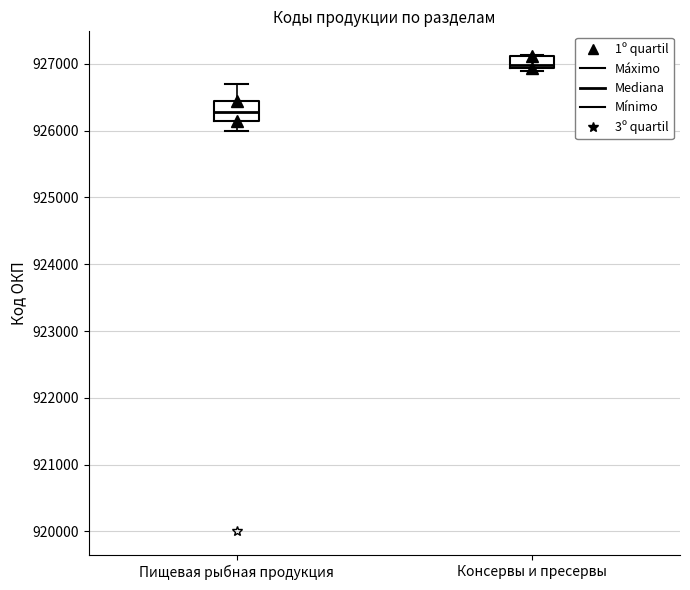

Where is the lower edge of the box for Пищевая рыбная продукция on the y-axis? The values are not printed on the chart, so give them approximately, as read against the axis.

926100